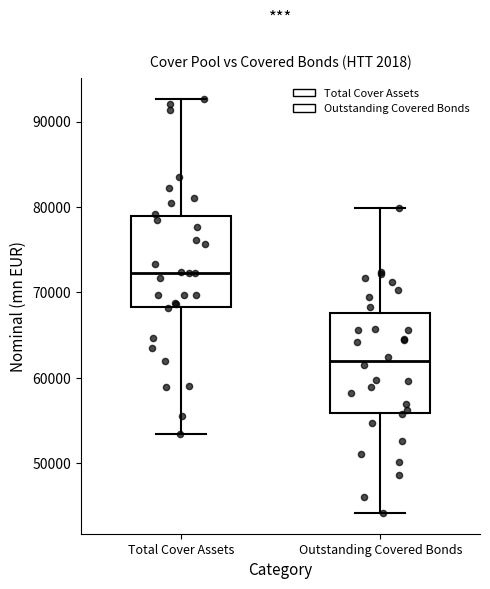

Which box is the tallest, from its lower edge to its upper edge?

Outstanding Covered Bonds